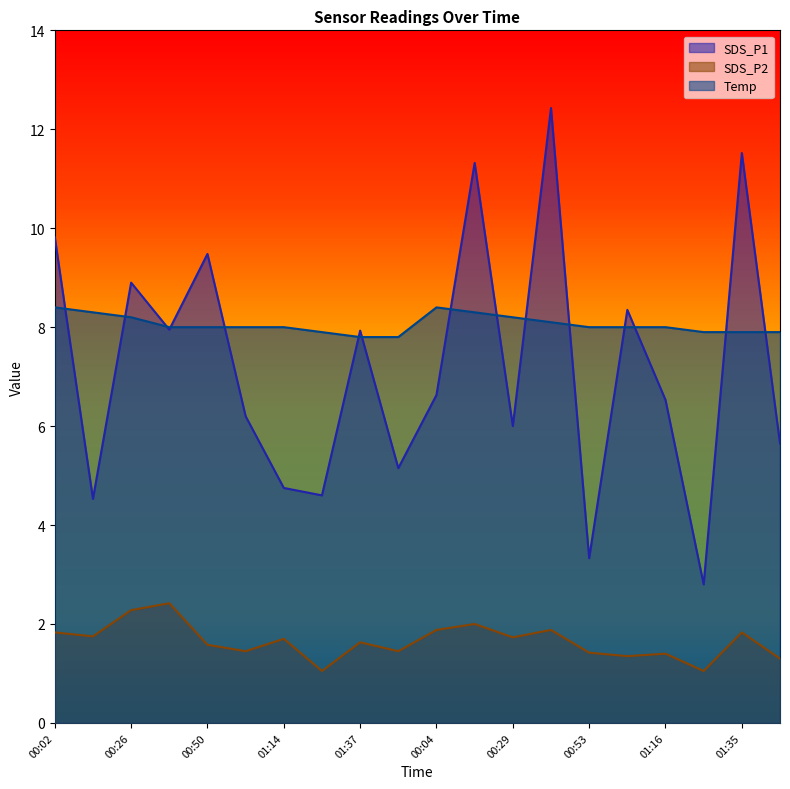

Which series has the widest spread of values?

SDS_P1